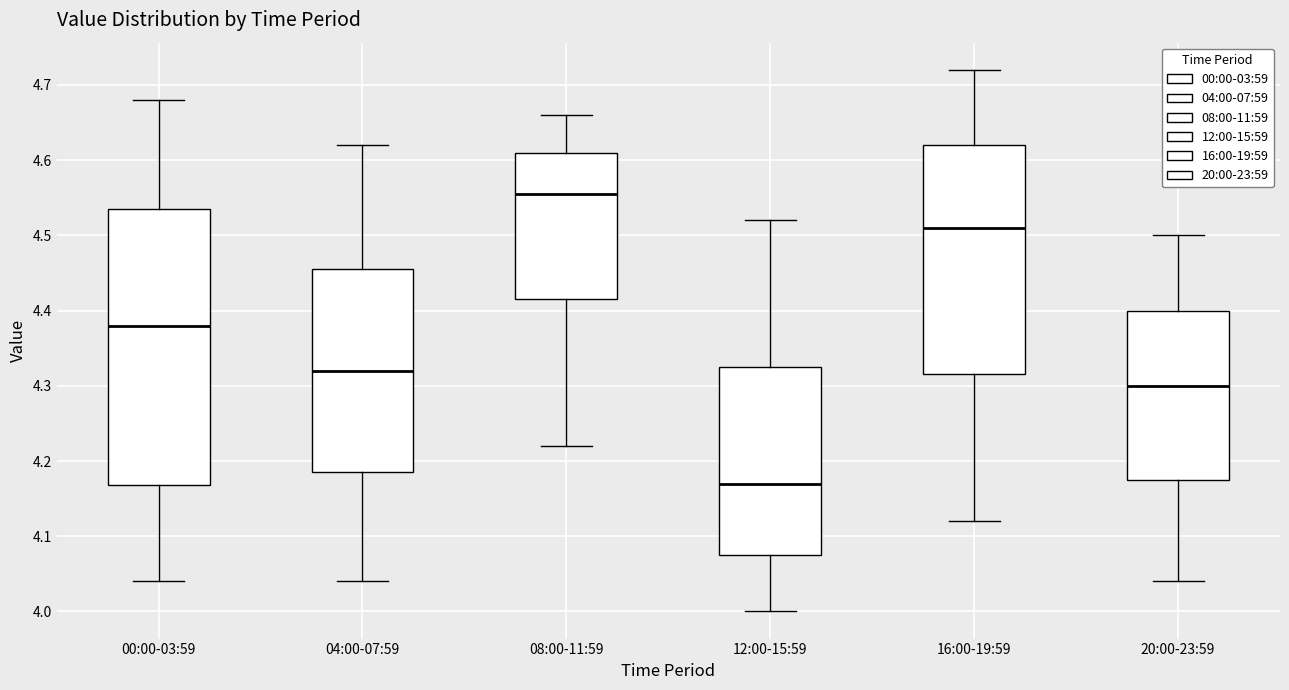

Reading left to right, transcribe this box plot: for each box, give where its median line is, the range the box spans, and where its two whiskers end, as read against the y-axis. The values are not printed on the chart, so give them approximately, as read against the axis.

00:00-03:59: median 4.38, box 4.17 to 4.54, whiskers 4.04 to 4.68
04:00-07:59: median 4.32, box 4.19 to 4.46, whiskers 4.04 to 4.62
08:00-11:59: median 4.56, box 4.42 to 4.61, whiskers 4.22 to 4.66
12:00-15:59: median 4.17, box 4.08 to 4.33, whiskers 4.00 to 4.52
16:00-19:59: median 4.51, box 4.32 to 4.62, whiskers 4.12 to 4.72
20:00-23:59: median 4.30, box 4.18 to 4.40, whiskers 4.04 to 4.50